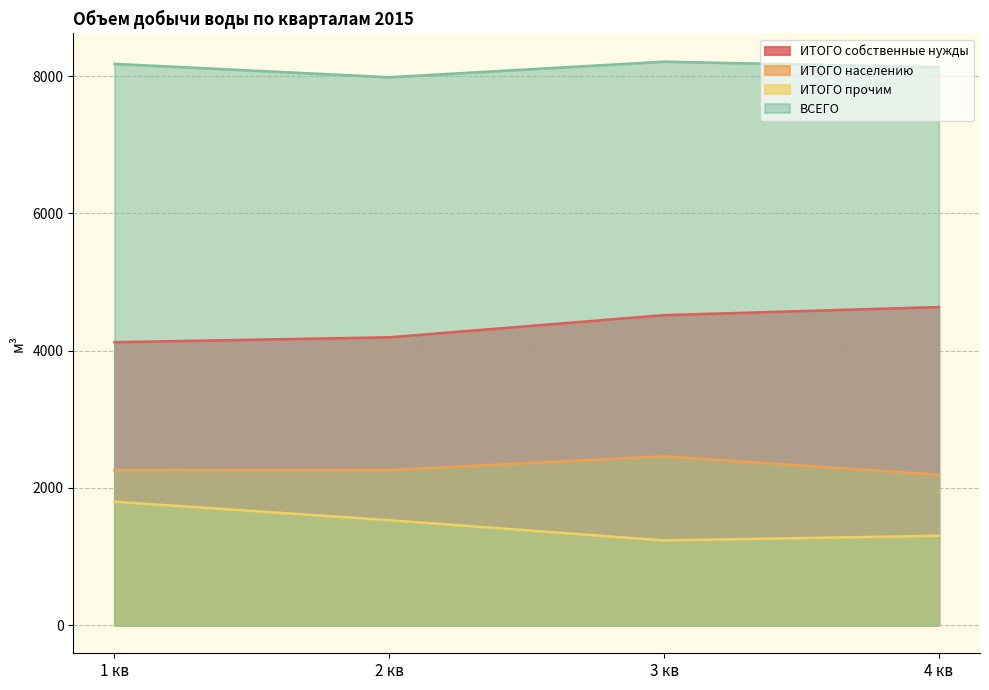

Reading left to right, extract all data points from this chart.

ИТОГО собственные нужды: 4123	4194	4517	4635
ИТОГО населению: 2258	2261	2460	2192
ИТОГО прочим: 1798	1529	1234	1302
ВСЕГО: 8179	7984	8211	8129